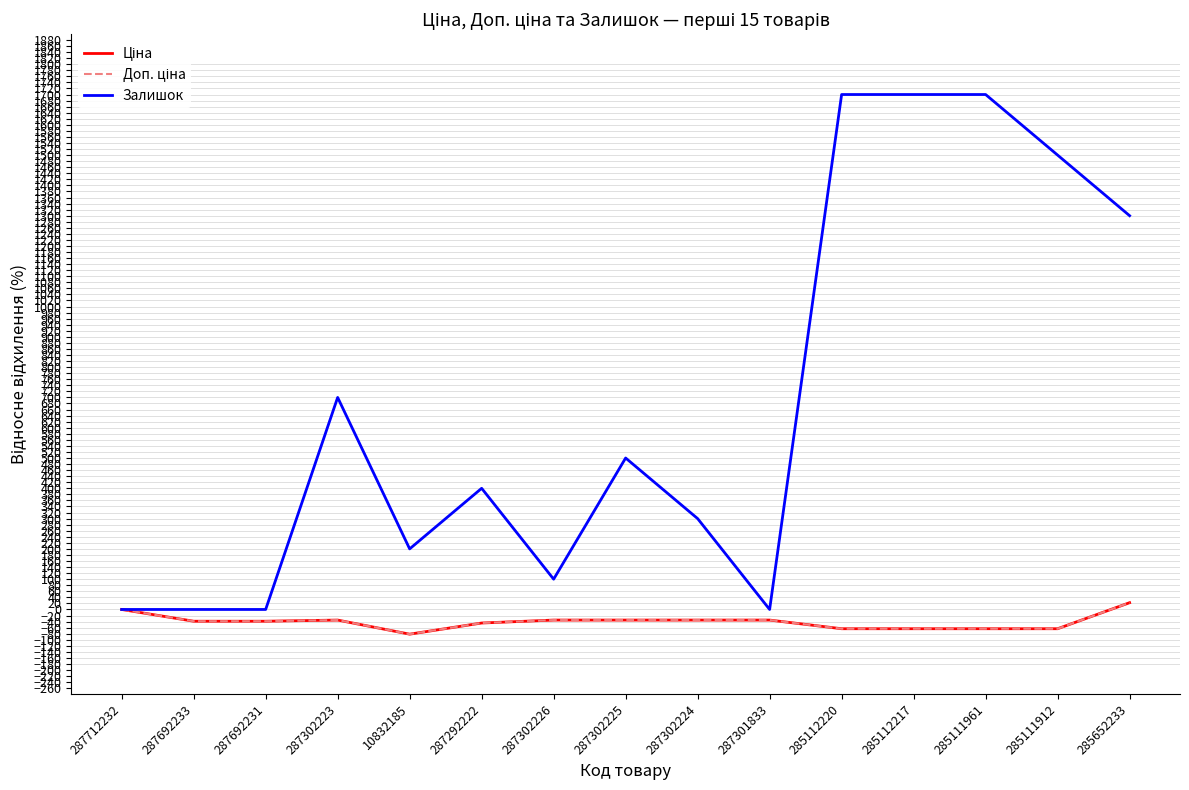

Between 285112217 and 287712232, which is larger?

287712232